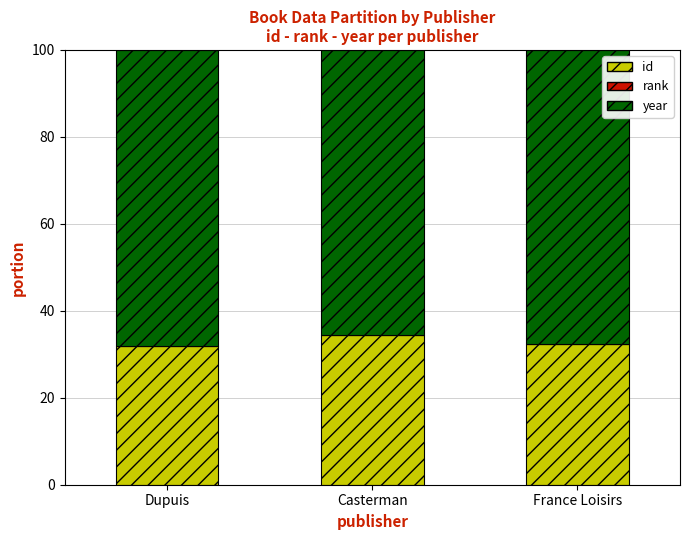

Are the bars horizontal?

No